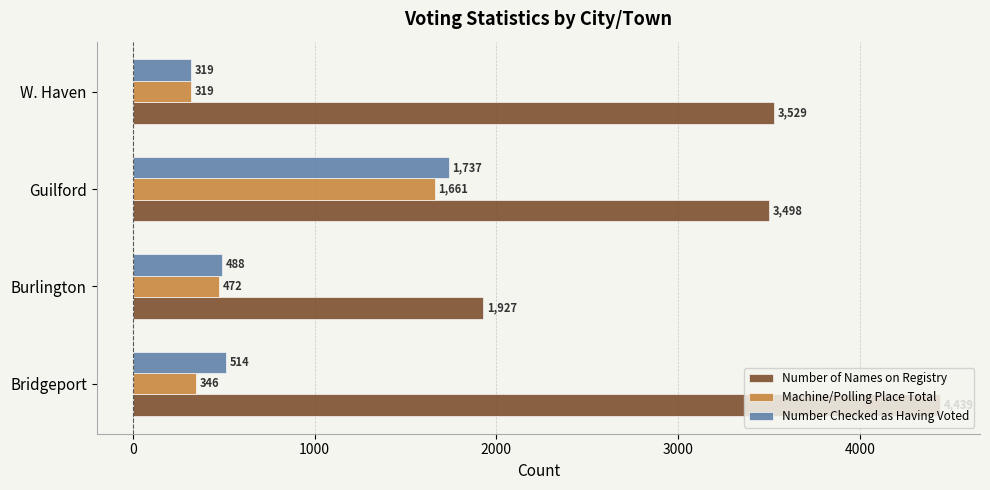

What is the difference between the second highest and minimum values in the Number Checked as Having Voted series?

195